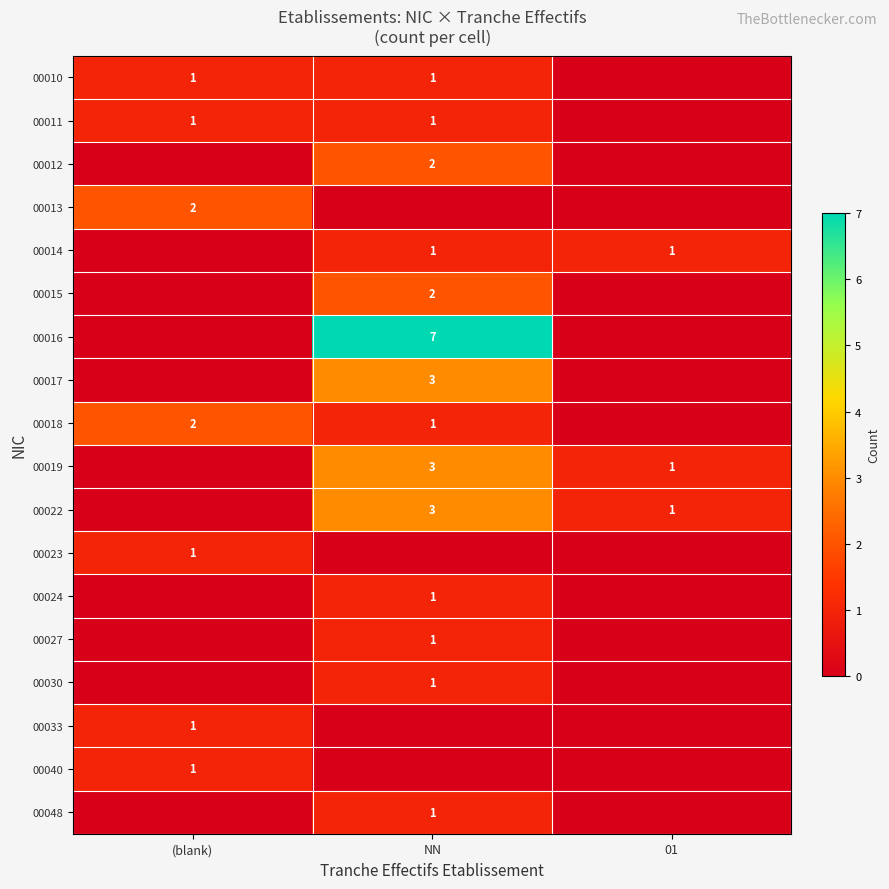

The 00022 series shows 1 at NN. True or false?

False